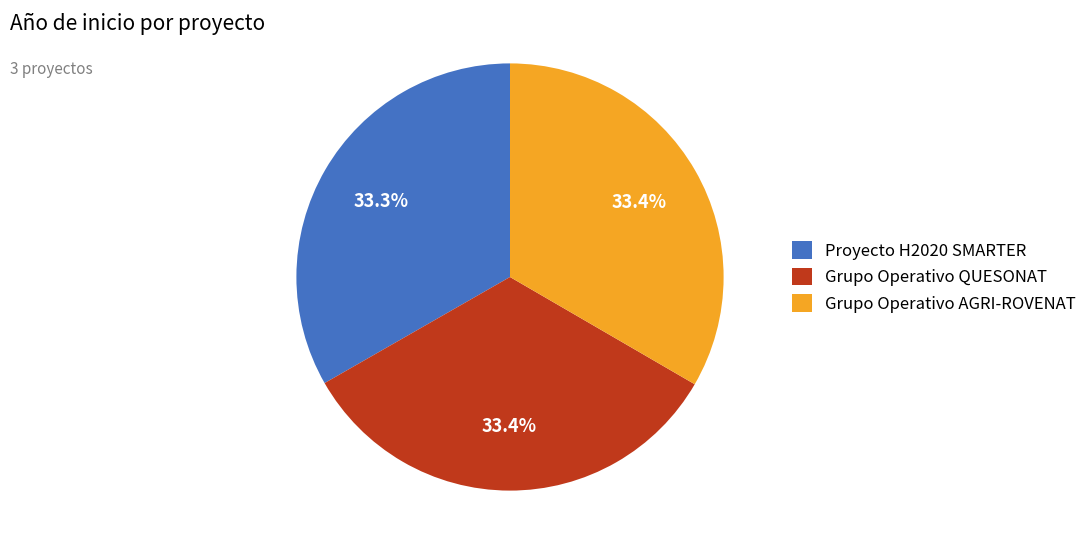

Combined, what portion of the pie is Grupo Operativo AGRI-ROVENAT and Proyecto H2020 SMARTER?

66.6%